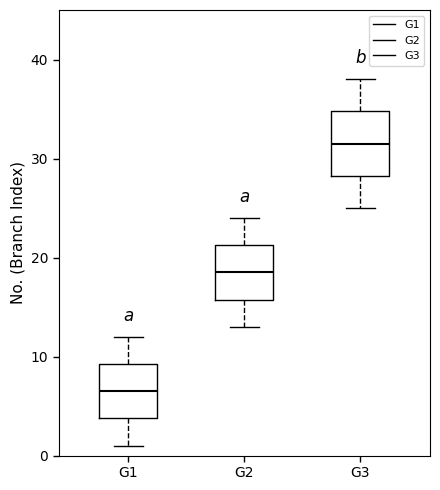

Which box's median line is the highest?

G3